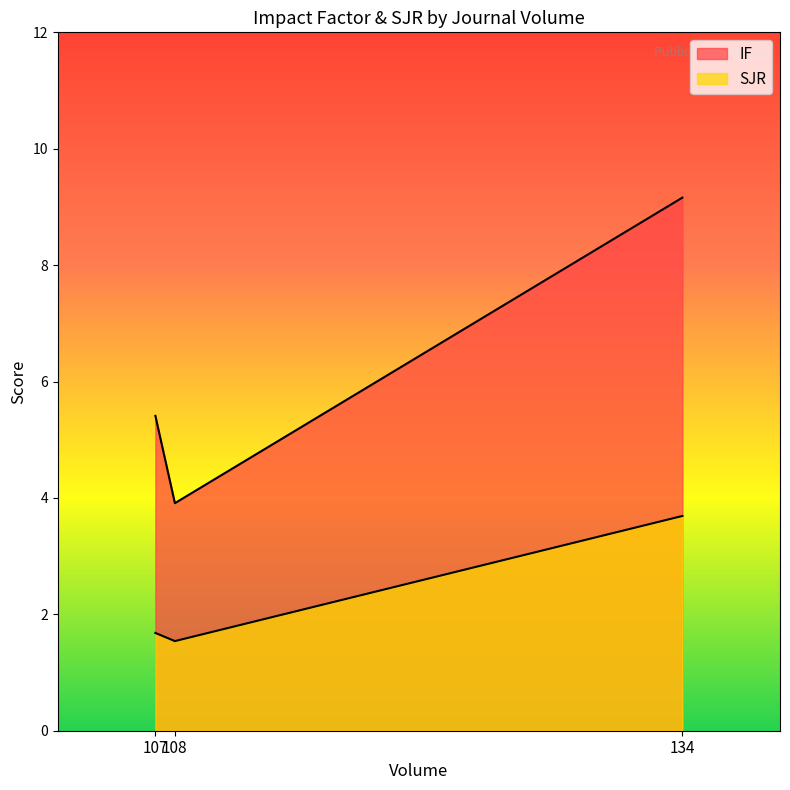

What is the sum of the SJR values at 108 and 107?

3.2